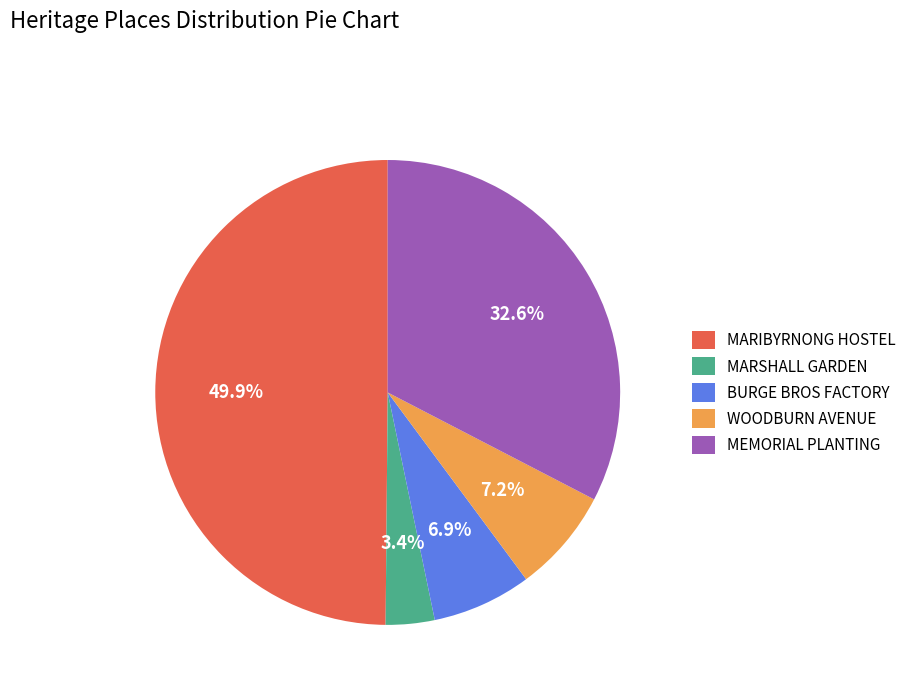

Which slice is the smallest?

MARSHALL GARDEN